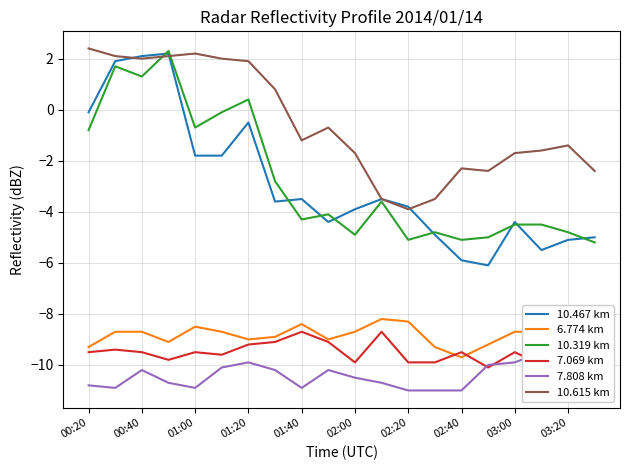

Is the value of 10.467 km at 02:40 greater than the value of 10.615 km at 01:40?

No